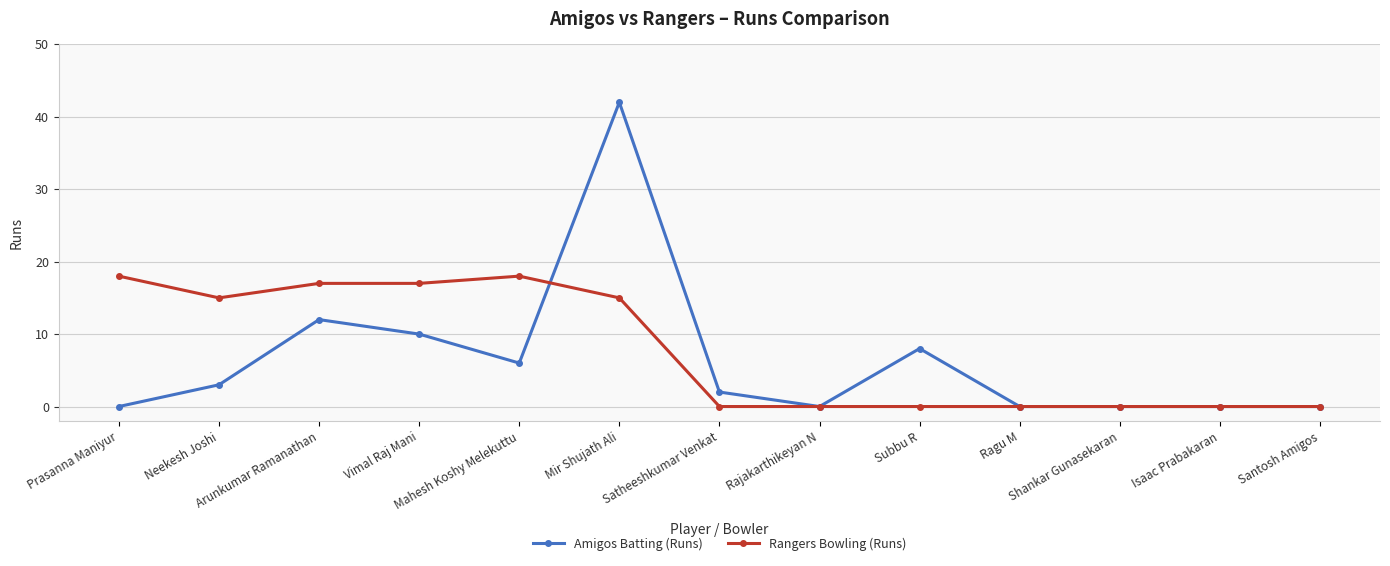

At which category does the chart reach its peak across all series?

Mir Shujath Ali